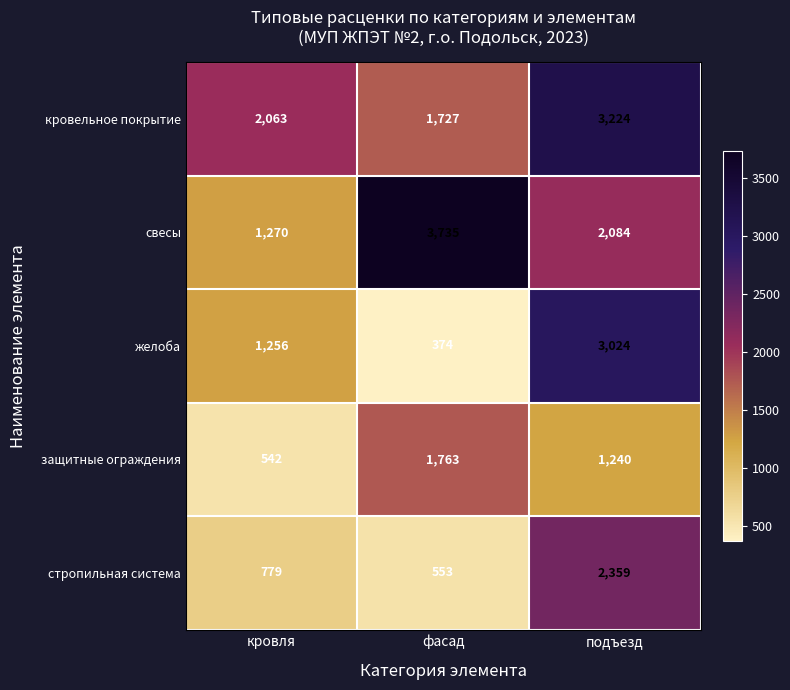

Reading left to right, transcribe all the data shown in this chart.

кровельное покрытие: 2063	1727	3224
свесы: 1270	3735	2084
желоба: 1256	374	3024
защитные ограждения: 542	1763	1240
стропильная система: 779	553	2359